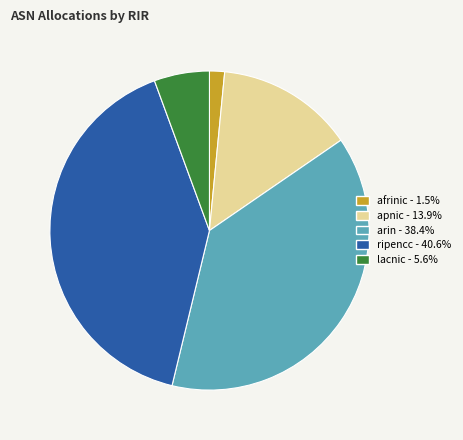

Does afrinic represent more than half of the total?

No